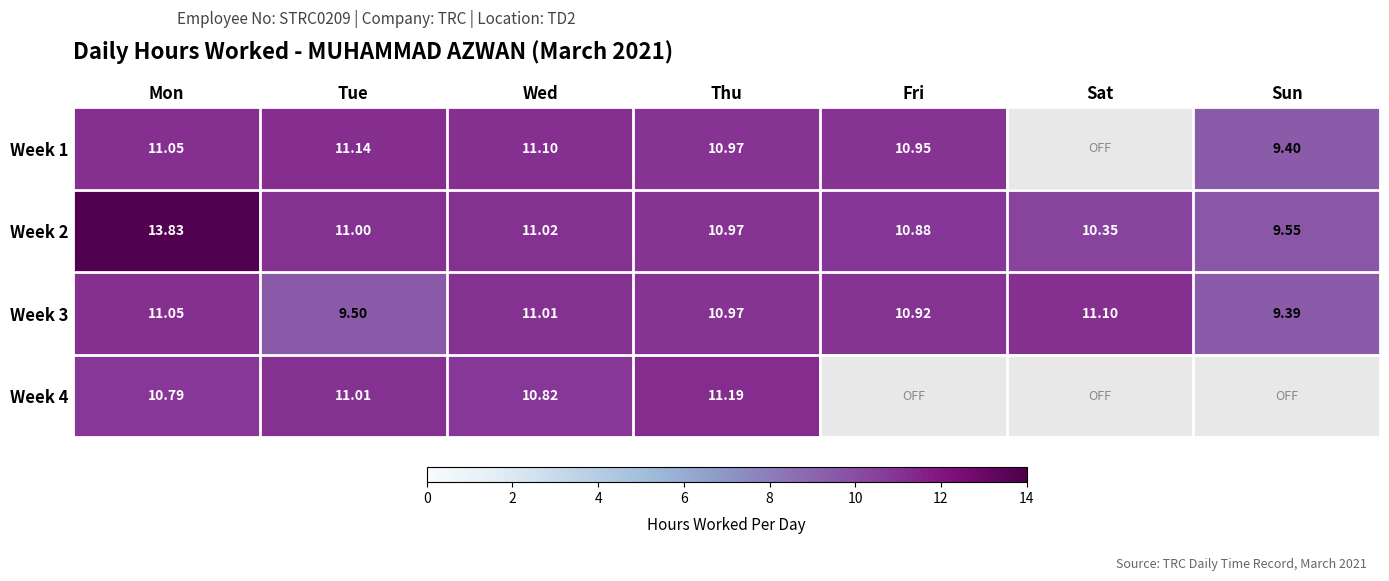

Rank the categories by Week 2 value from lowest to highest.

Sun, Sat, Fri, Thu, Tue, Wed, Mon